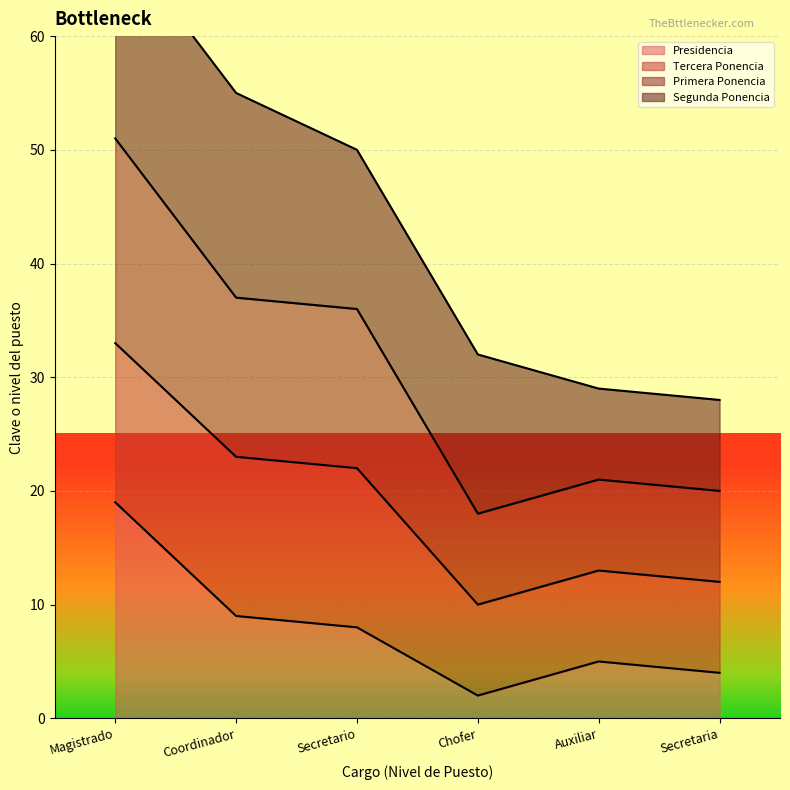

What is the label of the 4th point from the right?

Secretario